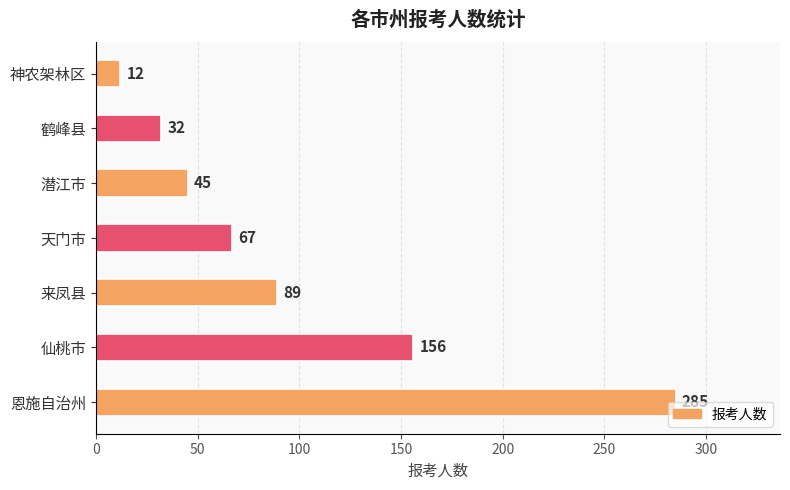

List the labels in order of value, largest first.

恩施自治州, 仙桃市, 来凤县, 天门市, 潜江市, 鹤峰县, 神农架林区